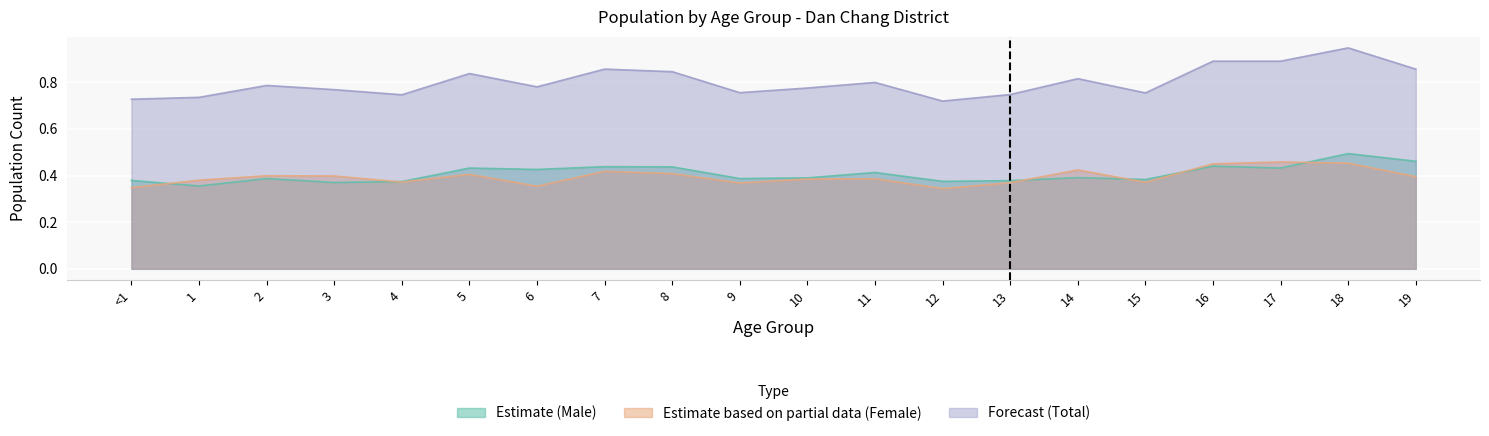

How many Estimate based on partial data (Female) values are between 0 and 1?

20